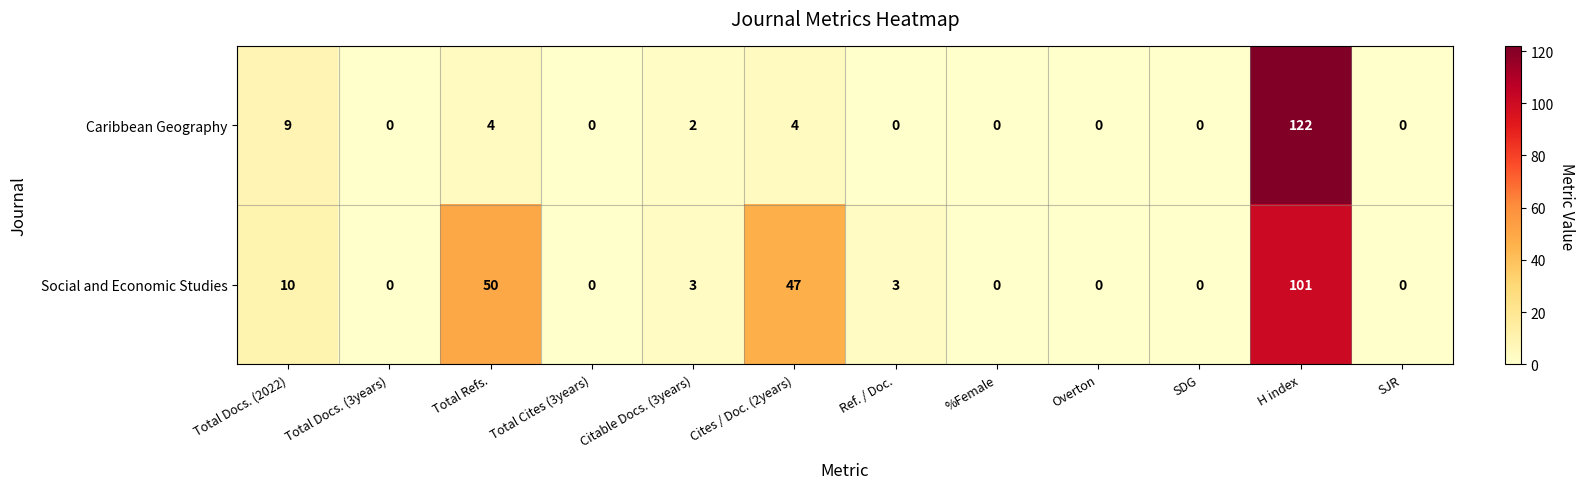

How many categories are shown in the chart?

12